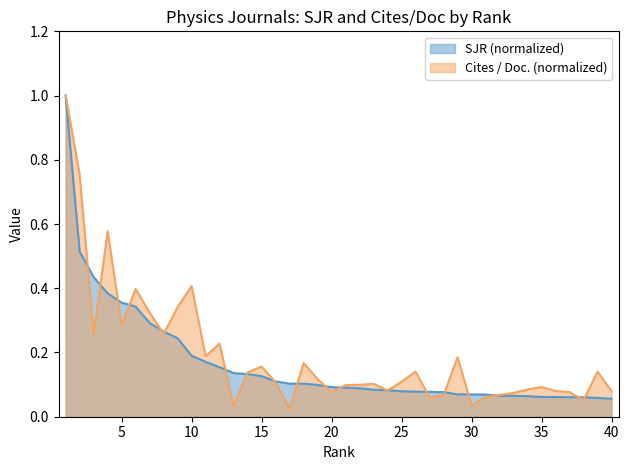

Which label corresponds to the smallest value in the chart?

17